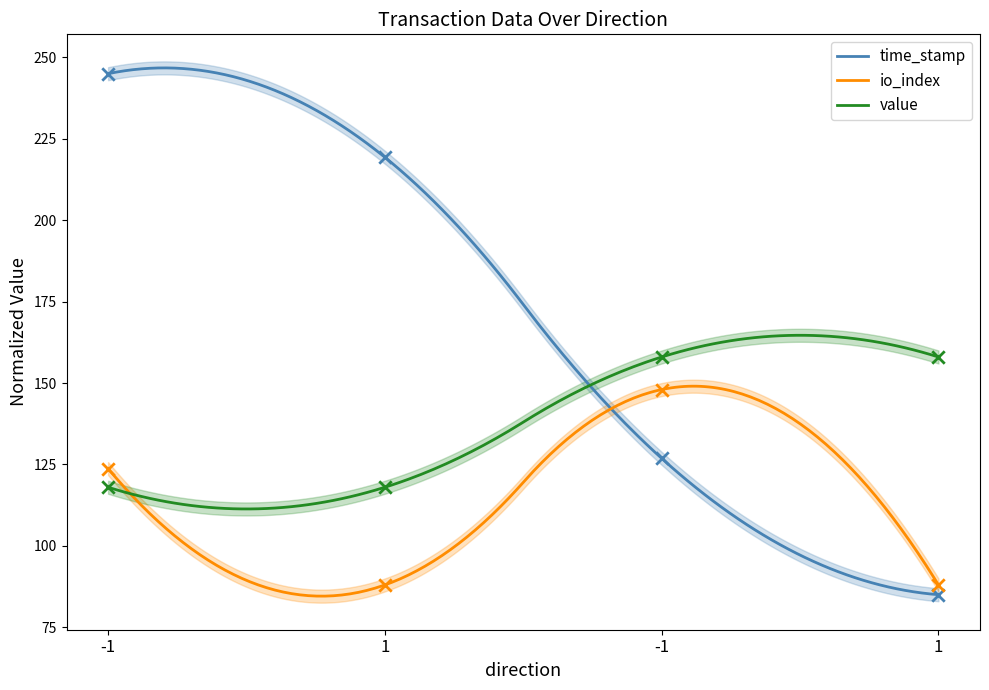

Which series has the widest spread of Y values?

time_stamp